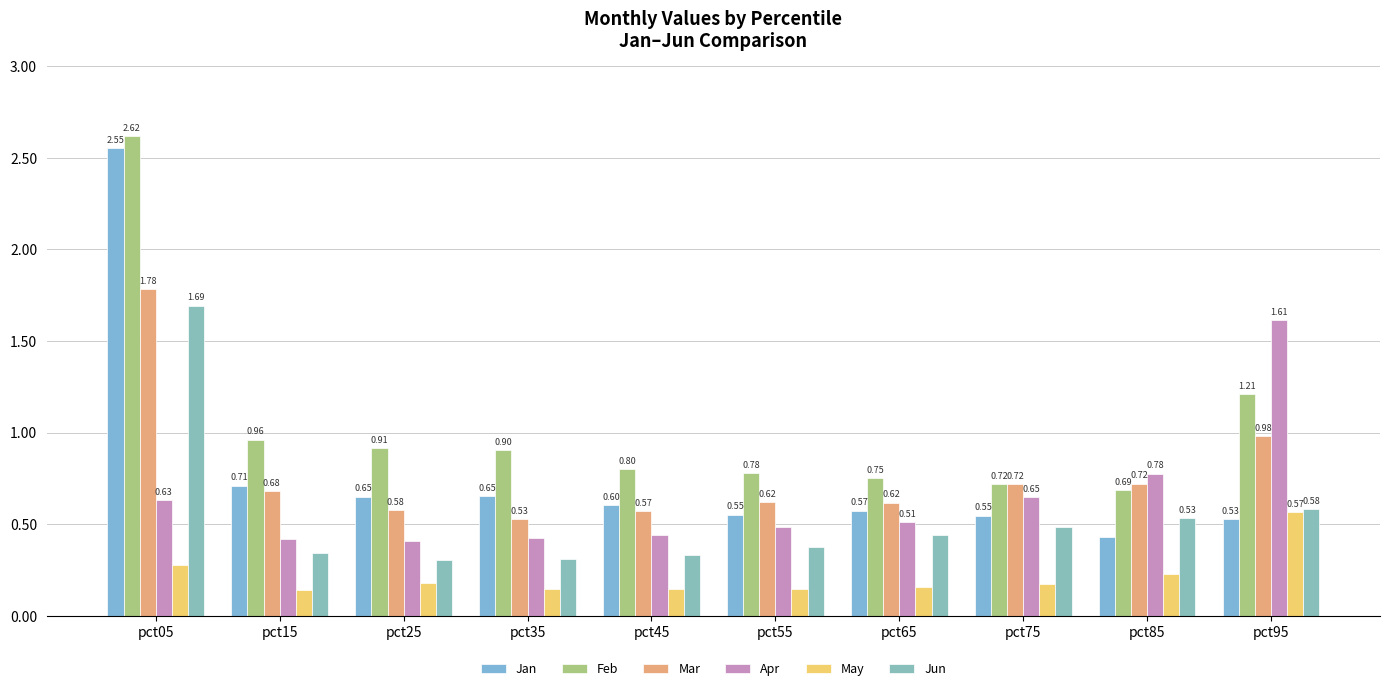

The Apr series shows 0.8 at pct85. True or false?

True